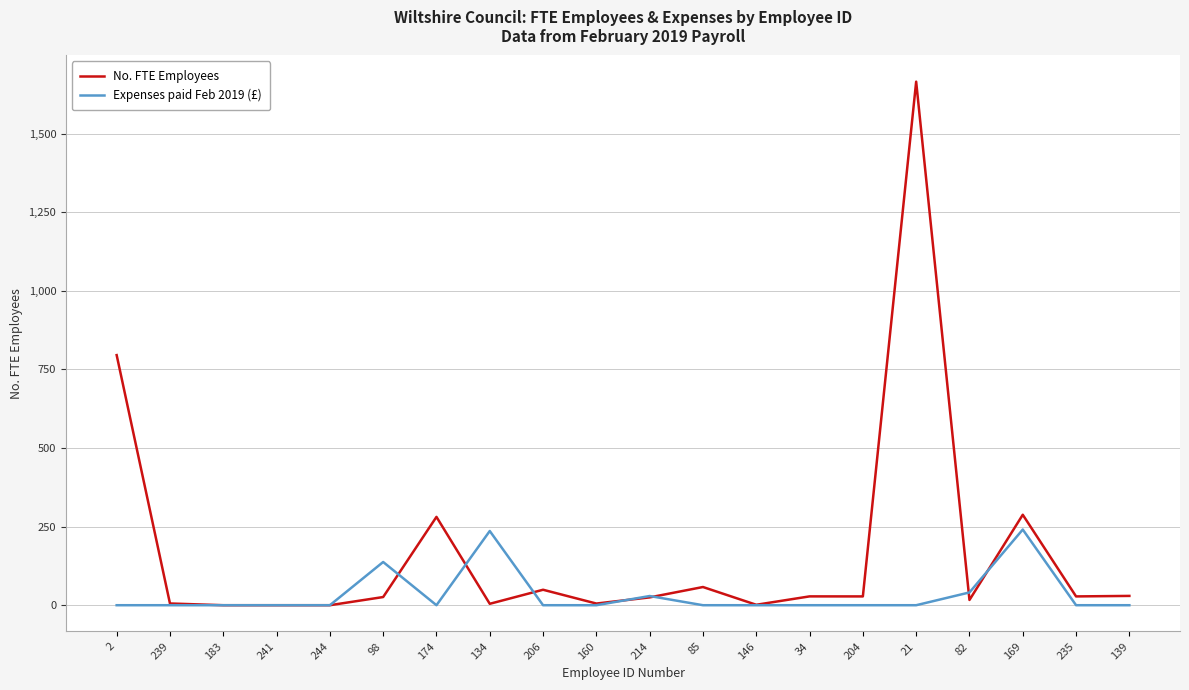

The value of Expenses paid Feb 2019 (£) at 21 is 92.0. True or false?

False